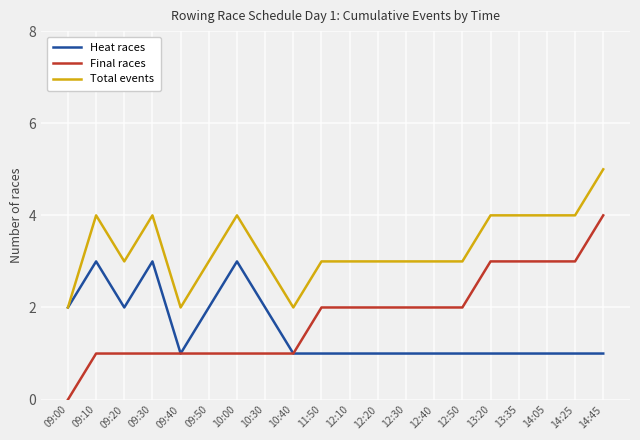

At which category is the sum across all series the highest?

14:45